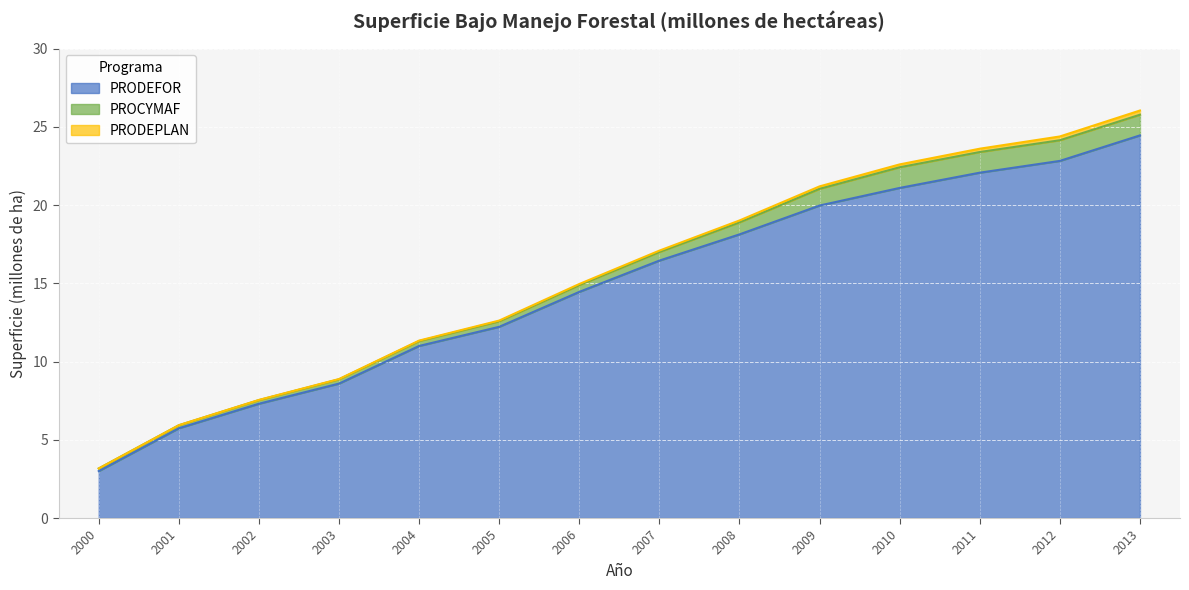

Where is PROCYMAF nearest to the value 0?

2000